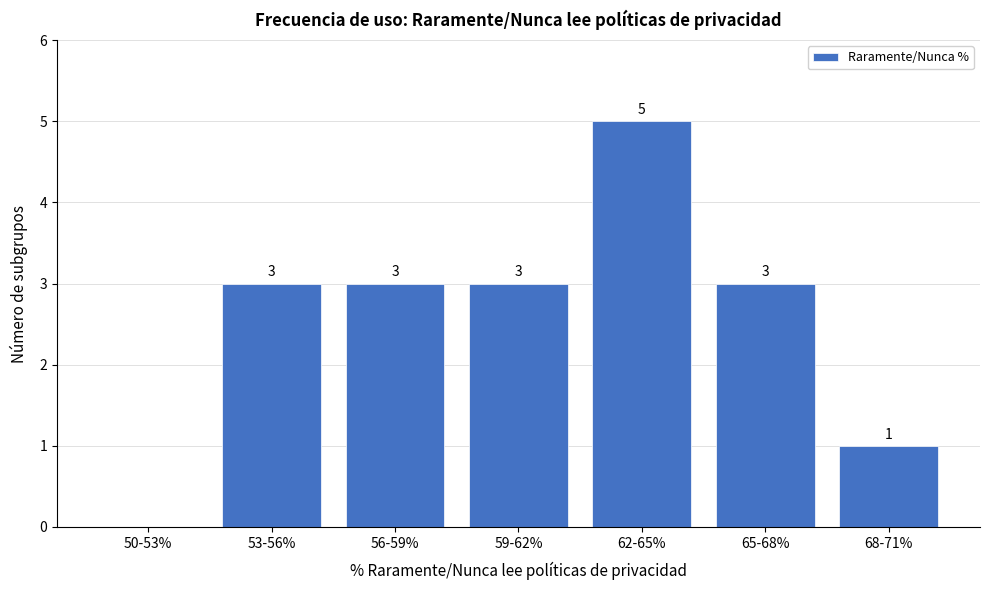

Reading left to right, transcribe all the data shown in this chart.

50-53%=0	53-56%=3	56-59%=3	59-62%=3	62-65%=5	65-68%=3	68-71%=1